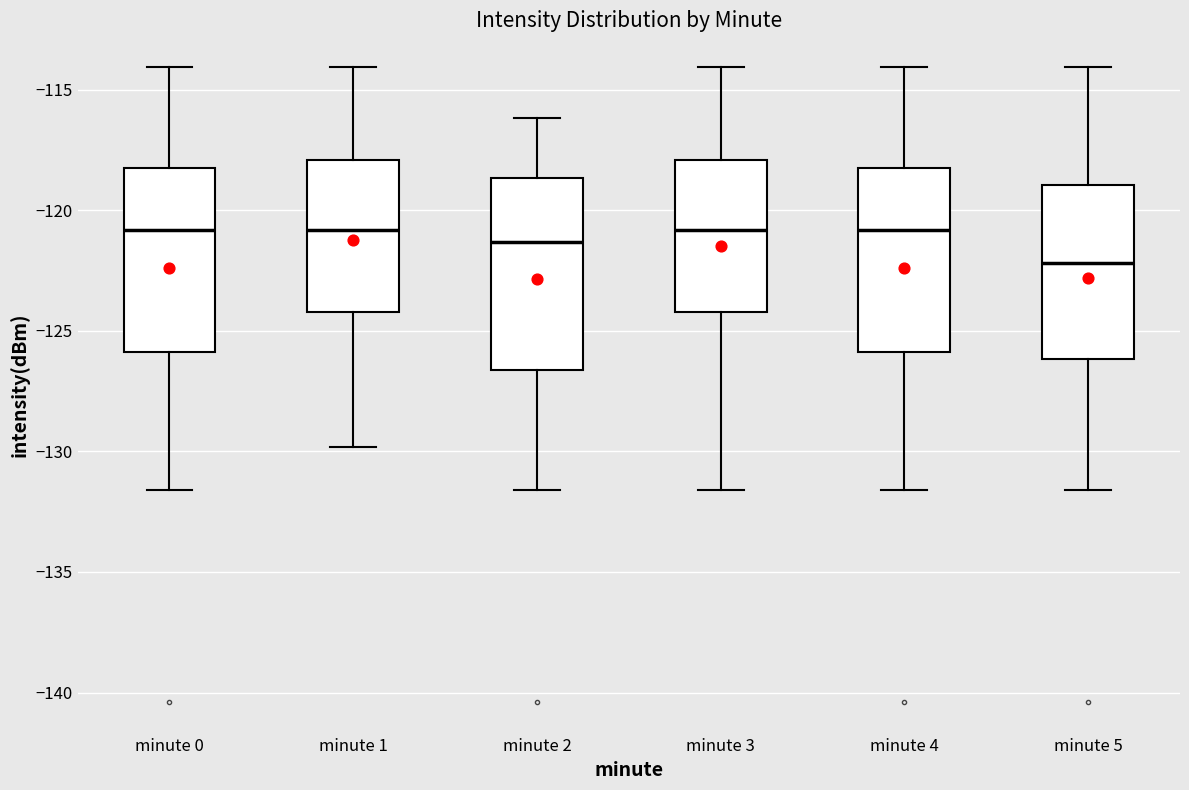

Reading left to right, transcribe this box plot: for each box, give where its median line is, the range the box spans, and where its two whiskers end, as read against the y-axis. The values are not printed on the chart, so give them approximately, as read against the axis.

minute 0: median -121.0, box -126.0 to -118.5, whiskers -131.5 to -114.0
minute 1: median -121.0, box -124.0 to -118.0, whiskers -130.0 to -114.0
minute 2: median -121.5, box -126.5 to -118.5, whiskers -131.5 to -116.0
minute 3: median -121.0, box -124.0 to -118.0, whiskers -131.5 to -114.0
minute 4: median -121.0, box -126.0 to -118.5, whiskers -131.5 to -114.0
minute 5: median -122.0, box -126.0 to -119.0, whiskers -131.5 to -114.0